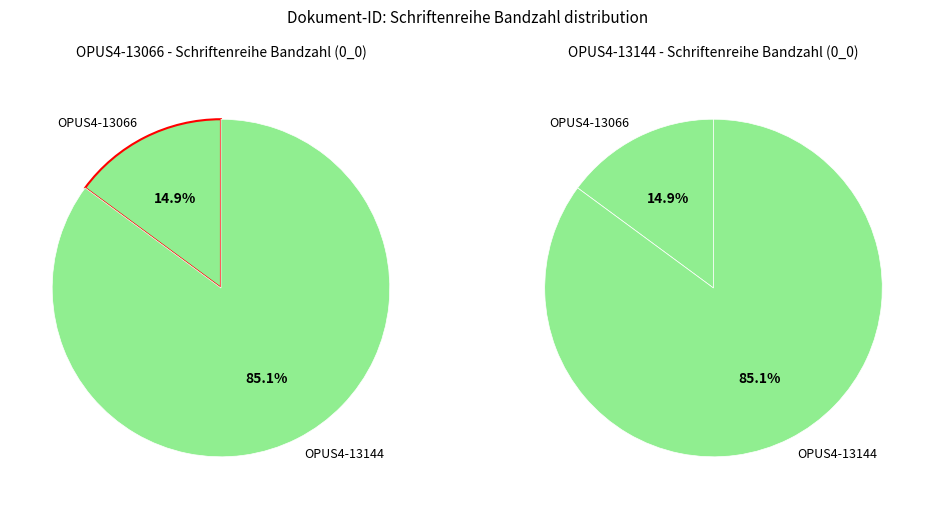

How many segments does this pie chart have?

2